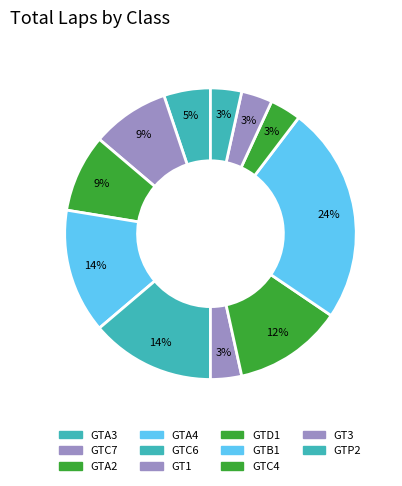

What is the total percentage of GTA2 and GTP2?

17.9%